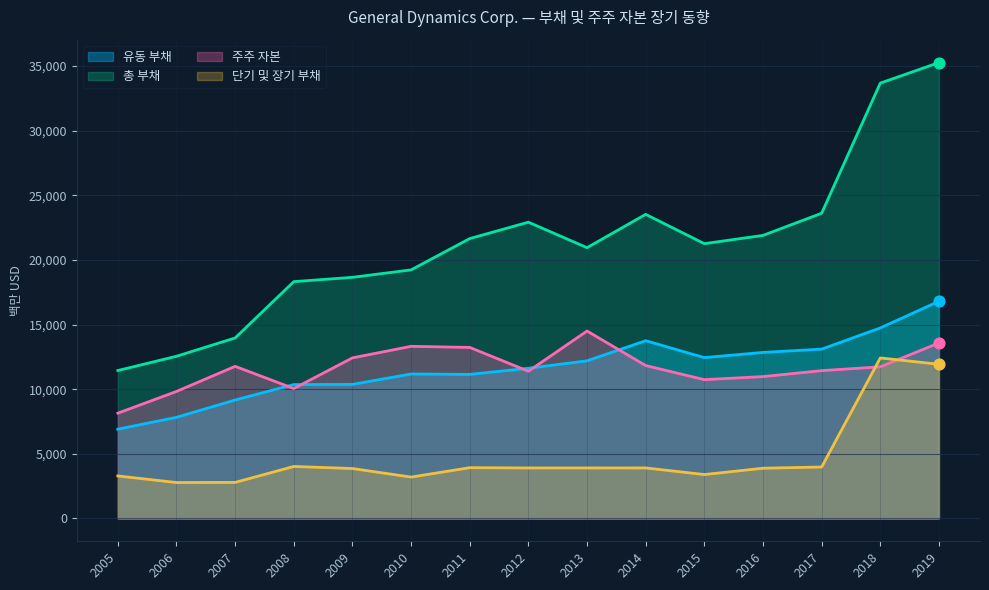

Which series has the widest spread of Y values?

총 부채